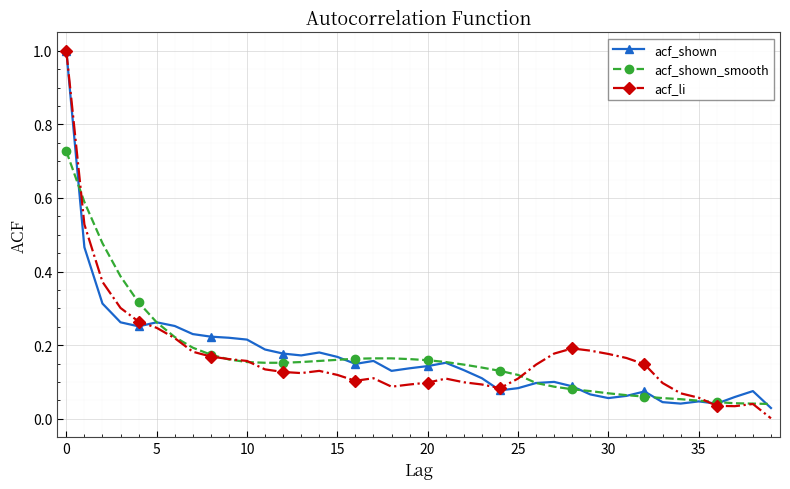

Which series has the widest spread of values?

acf_li